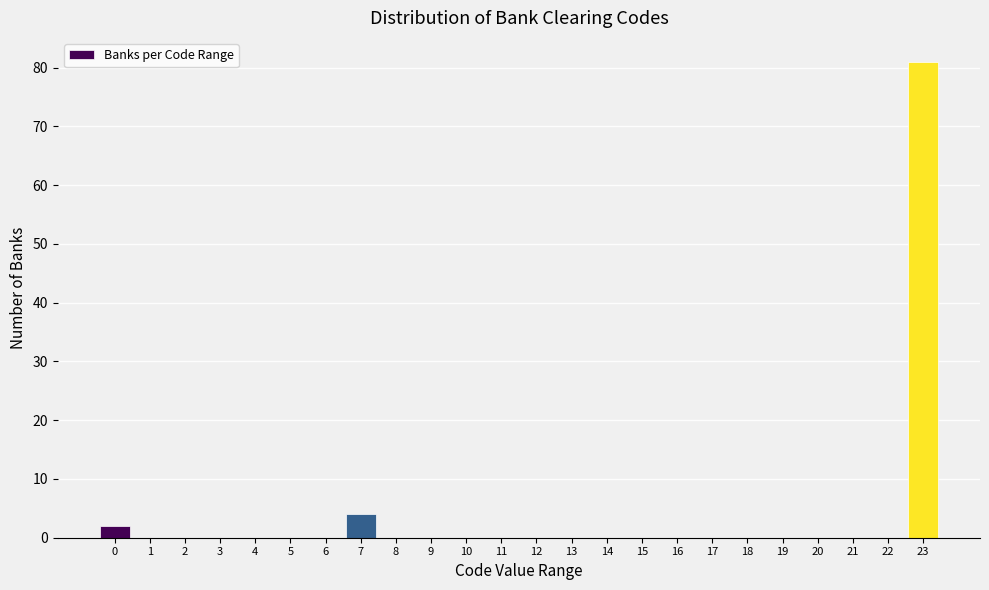

Reading left to right, list all the values displayed in this chart.

0=2	1=0	2=0	3=0	4=0	5=0	6=0	7=4	8=0	9=0	10=0	11=0	12=0	13=0	14=0	15=0	16=0	17=0	18=0	19=0	20=0	21=0	22=0	23=81